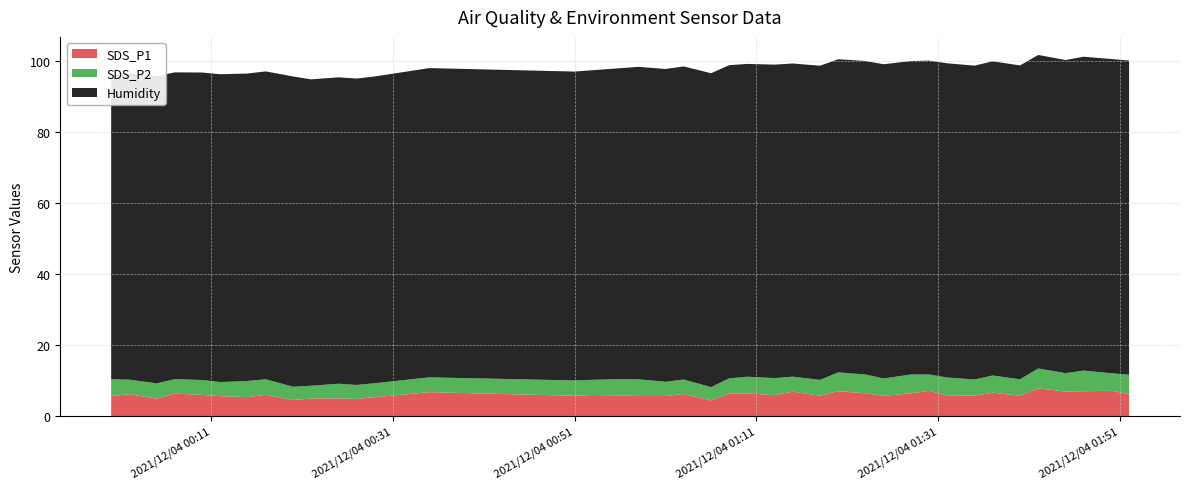

What is the highest value of the SDS_P1 series?

7.8